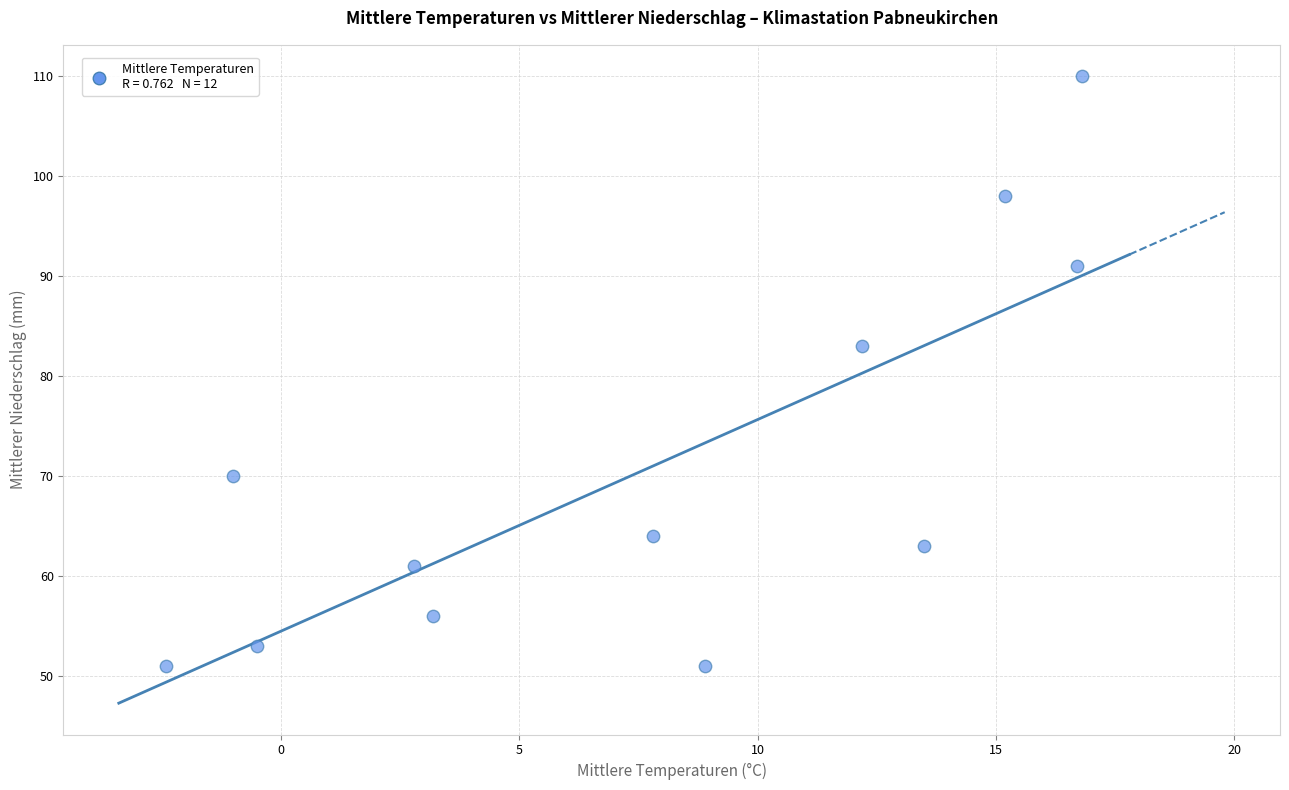

What Y value in the scatter plot is closest to 80?

83